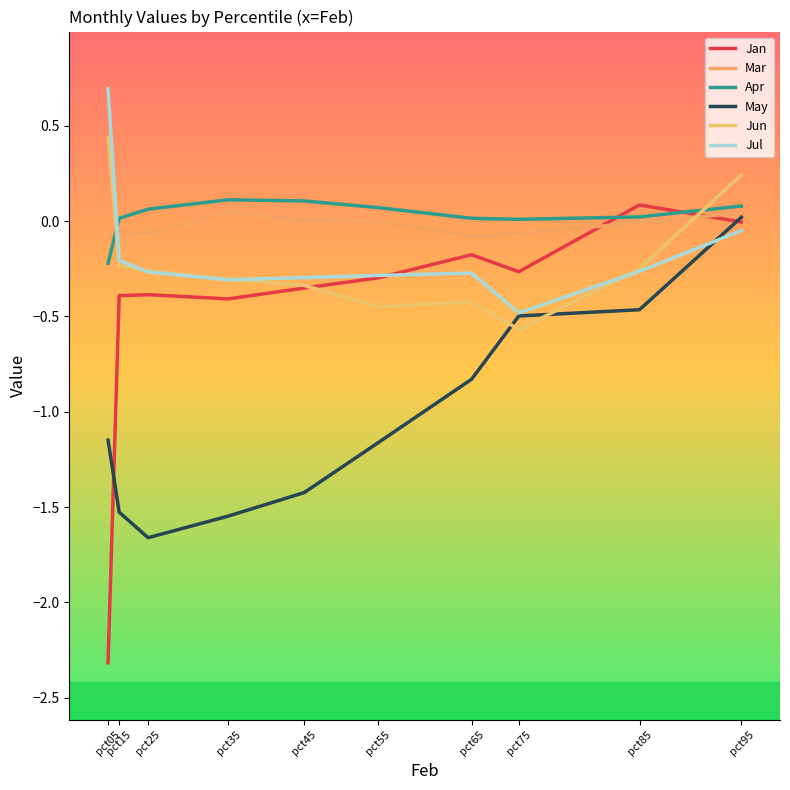

Which category has the highest value in the Jun series?

pct05